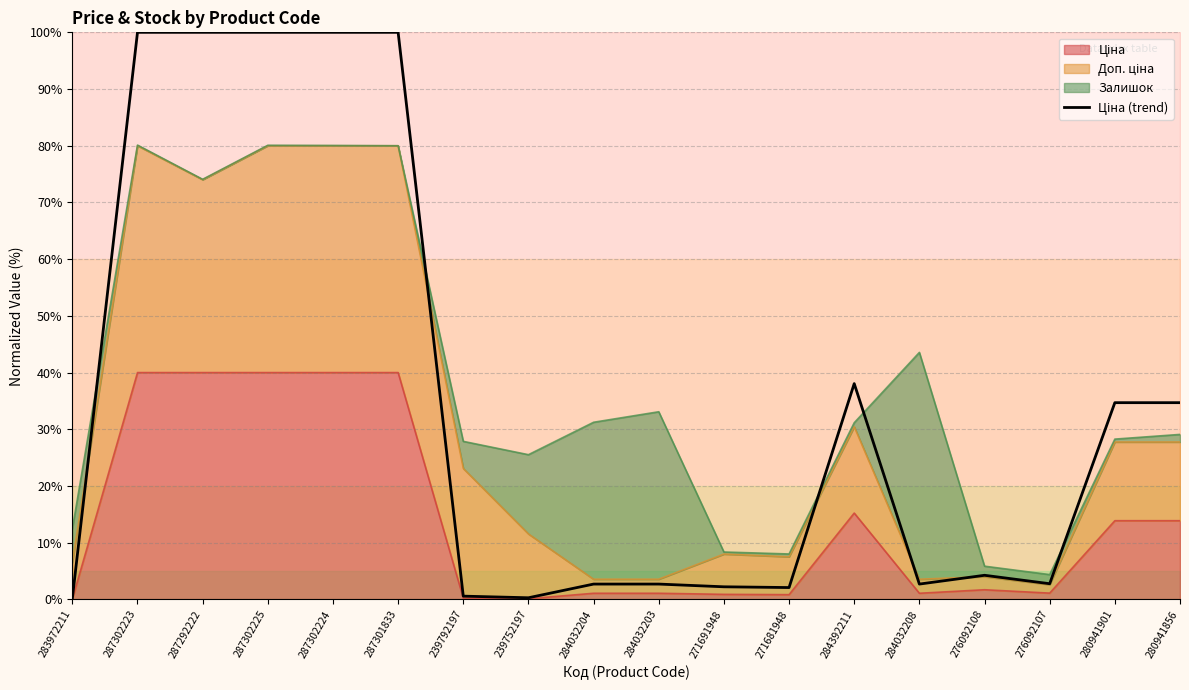

How many data points does each series have?

18